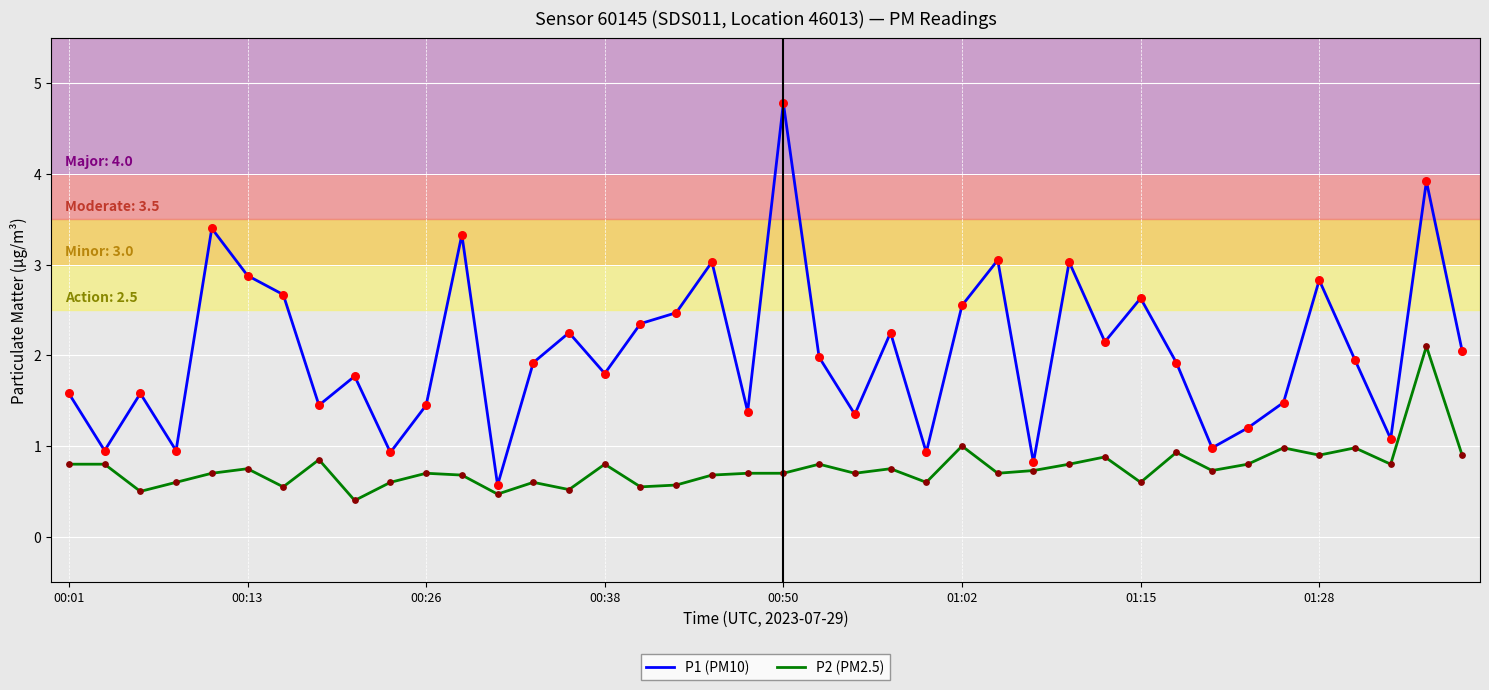

Which series has the widest spread of values?

P1 (PM10)